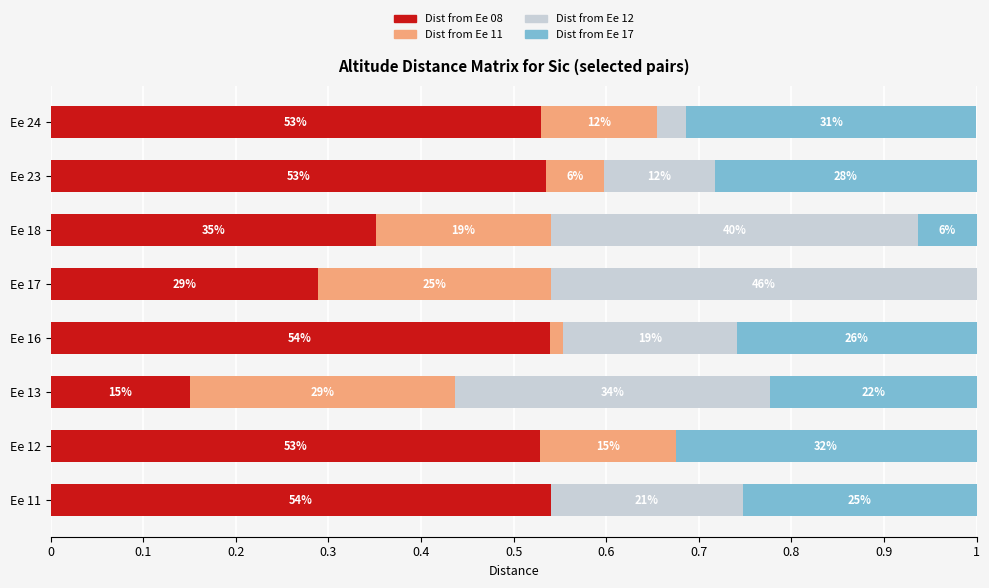

What are all the series names shown in the legend?

Dist from Ee 08, Dist from Ee 11, Dist from Ee 12, Dist from Ee 17